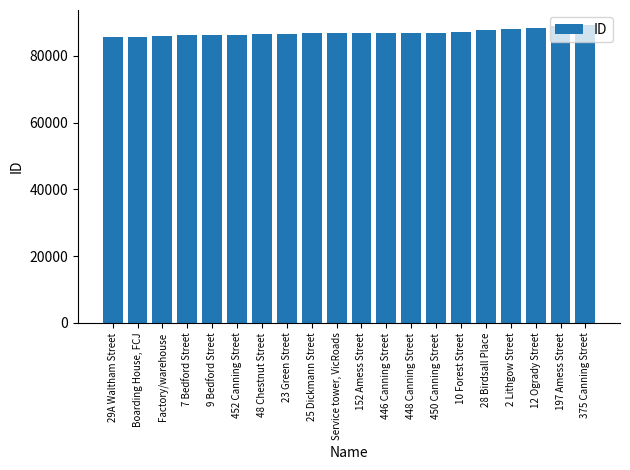

What is the maximum value shown in the chart?

89240